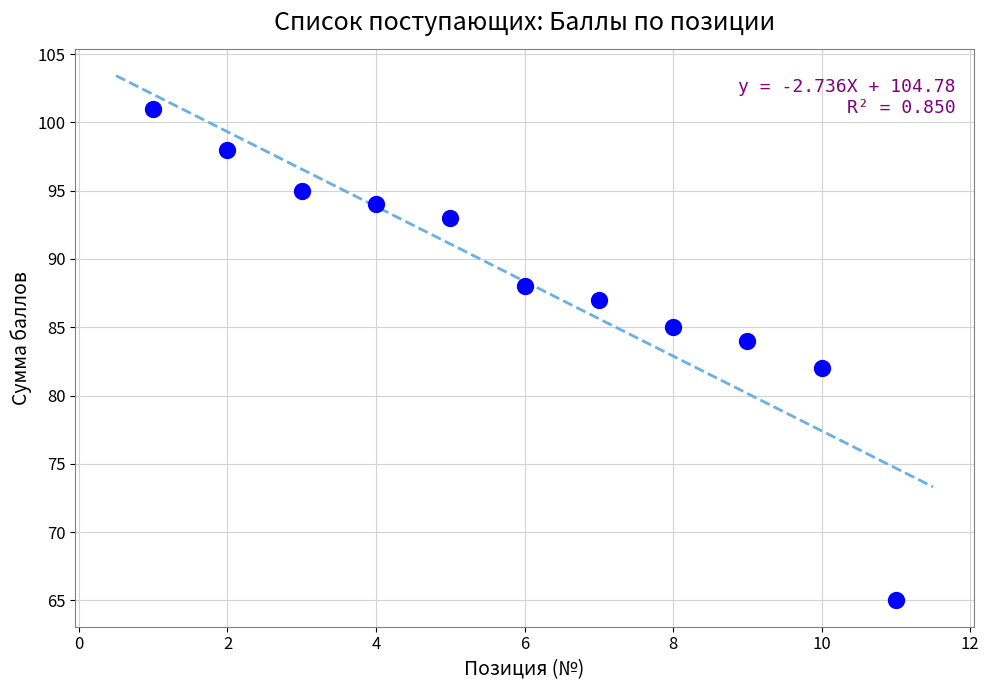

What is the average X value?

6